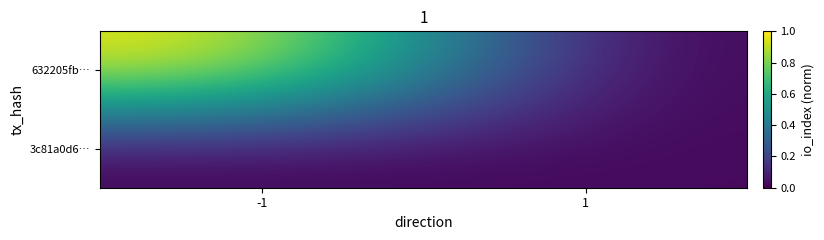

Which series changed the most between -1 and 1?

632205fb…